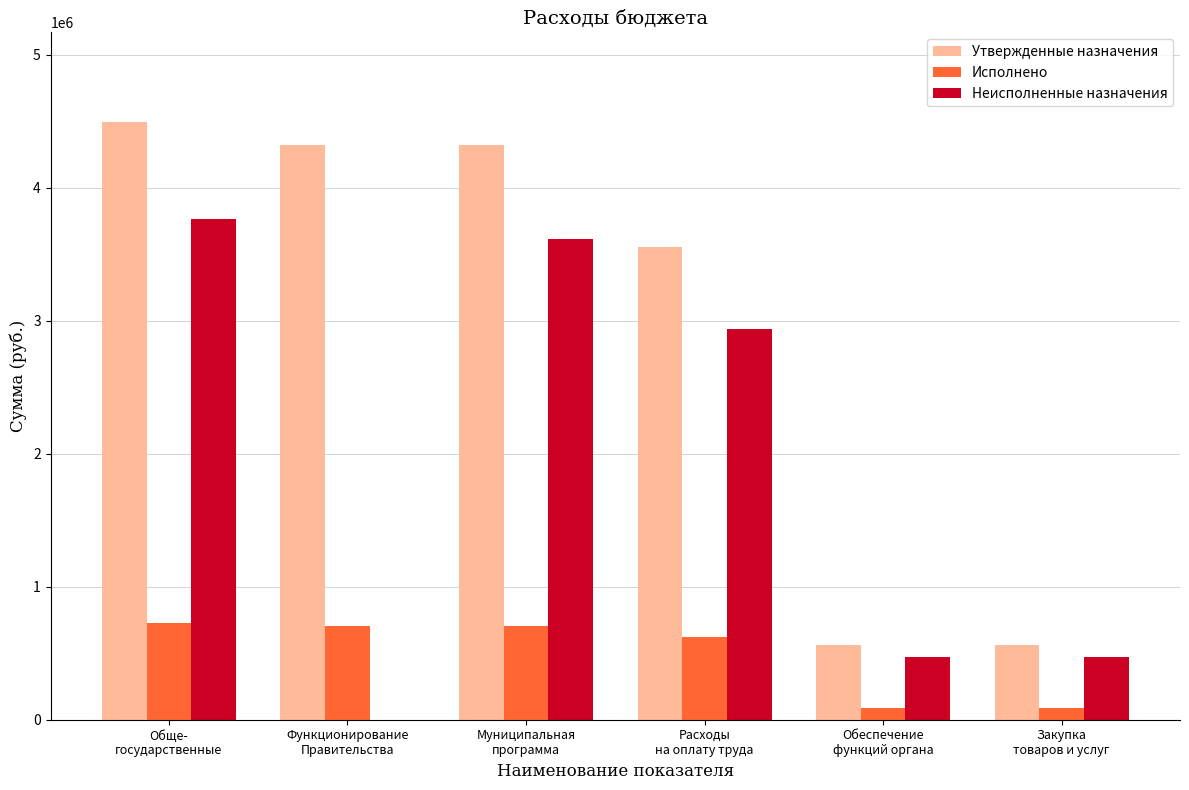

What is the sum of all Утвержденные назначения values?

17822500.0